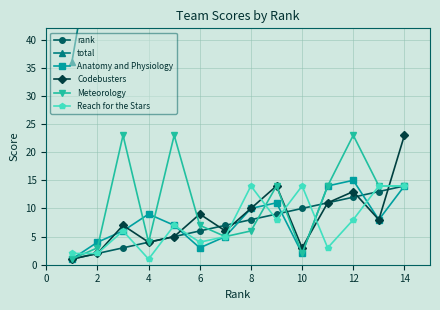

What is the value of the Reach for the Stars point at the 3rd from the left?

6